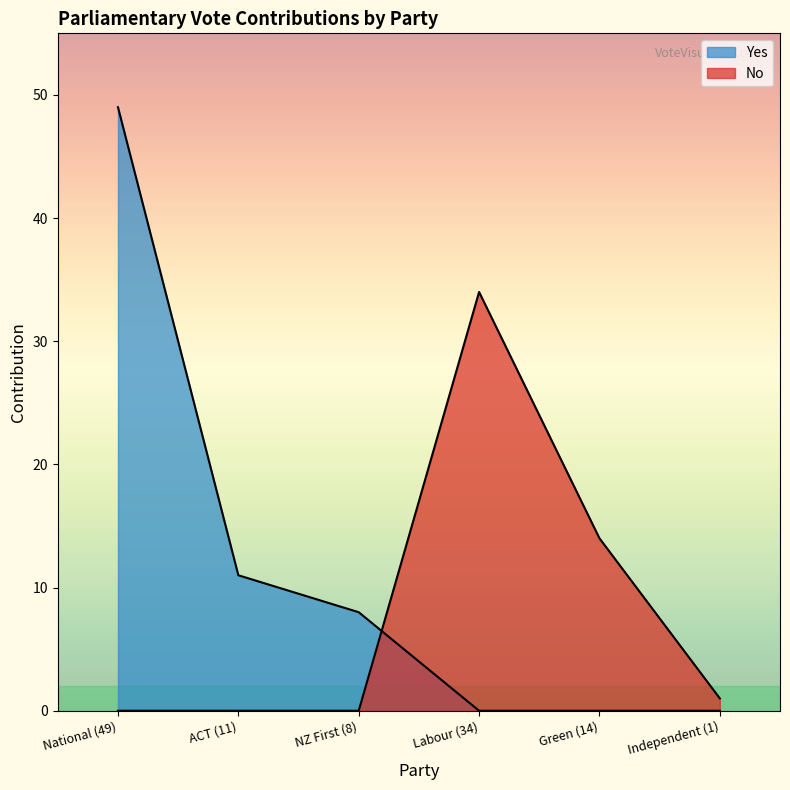

Which series has the largest total across all categories?

Yes